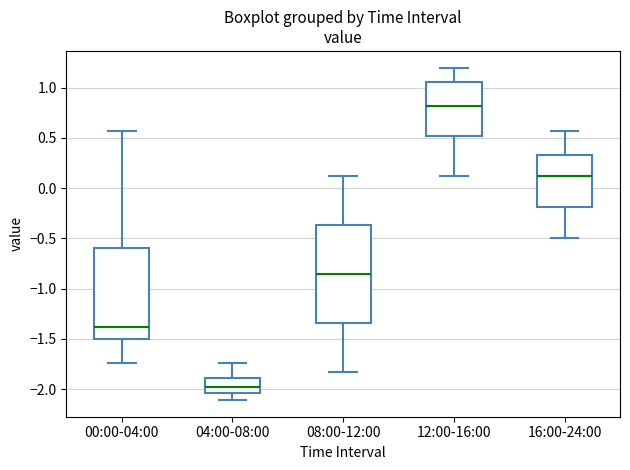

Comparing the boxes themselves (not the whiskers), which one is the tallest?

08:00-12:00